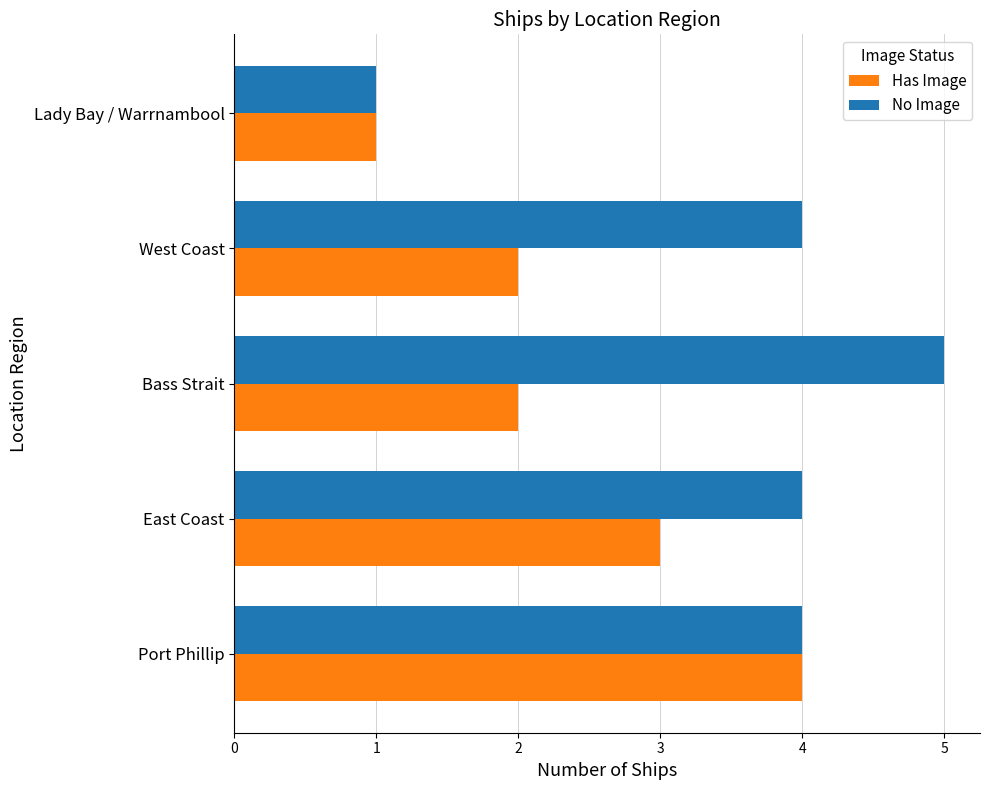

What is the maximum value for Has Image?

4